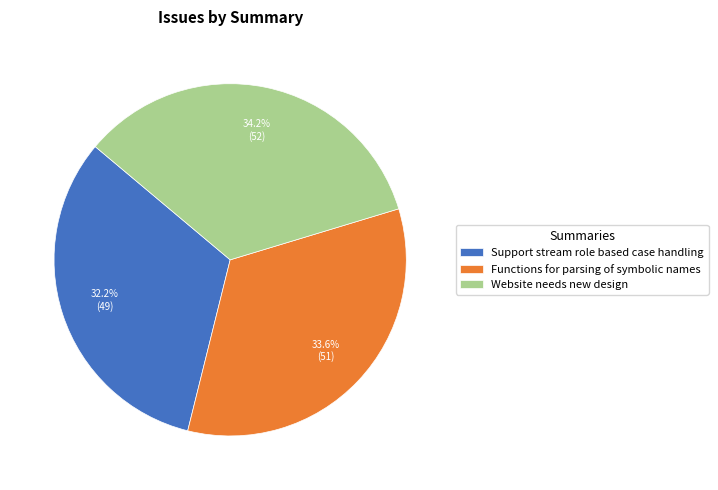

Is there a majority slice in this chart?

No